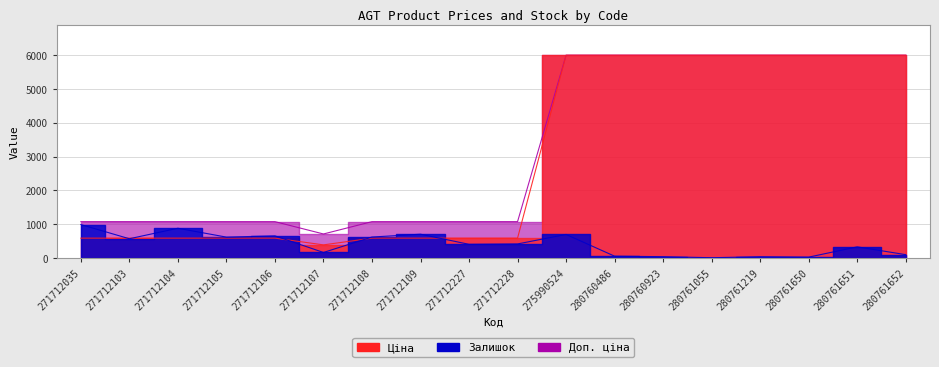

How many lines are shown in the chart?

3